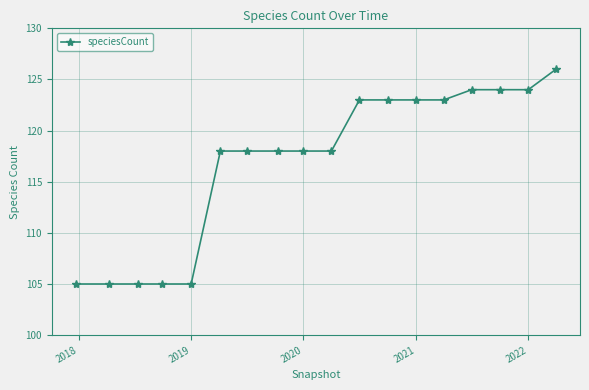

What is the value of the 1st point from the left?

105